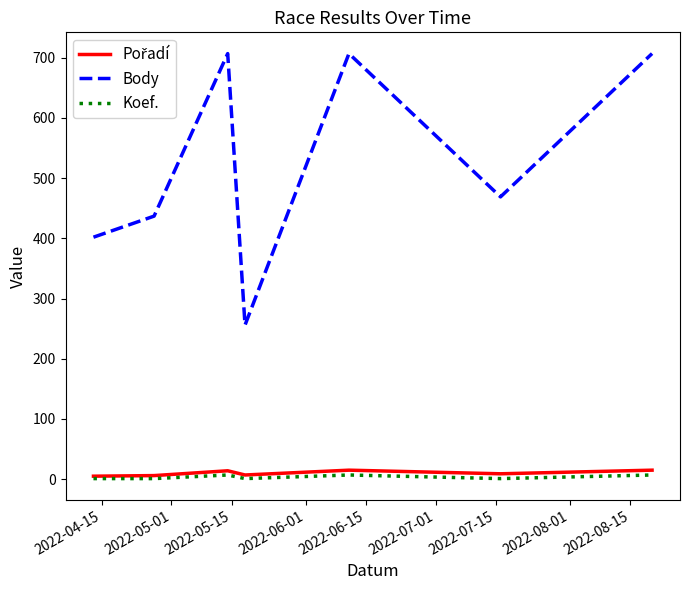

How many series are shown in this chart?

3